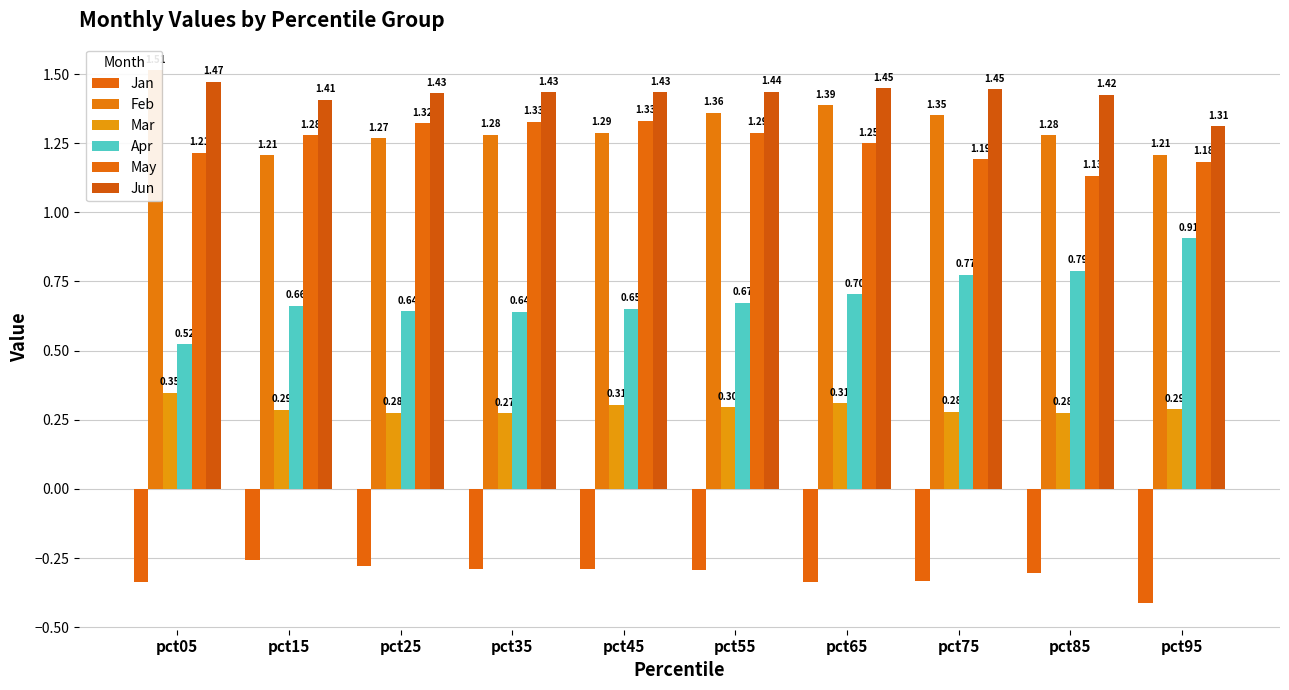

What is the maximum value for Jun?

1.5